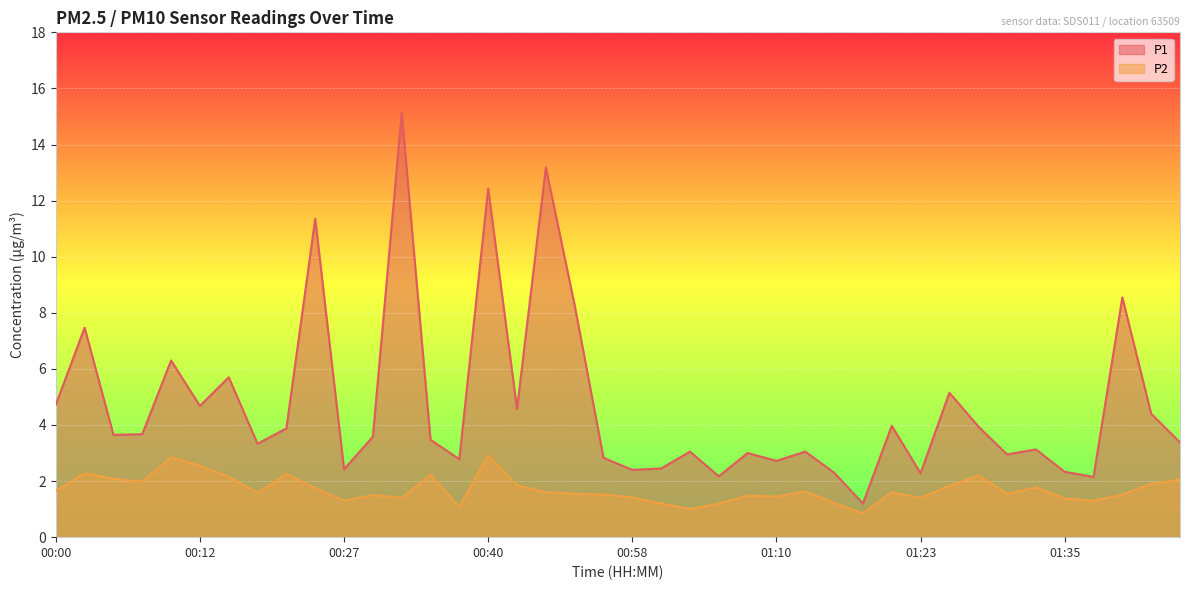

True or false: P1 has a value of 3.9 at 00:20.

True